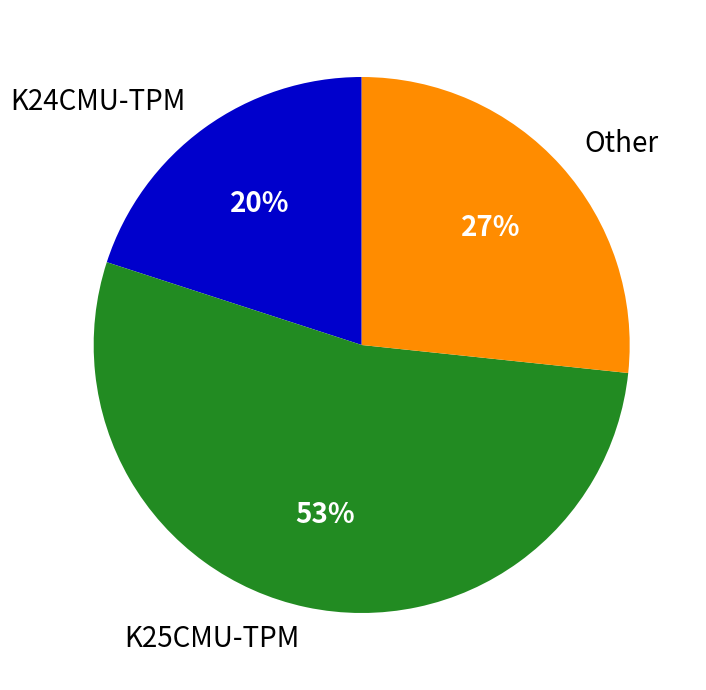

How many segments does this pie chart have?

3